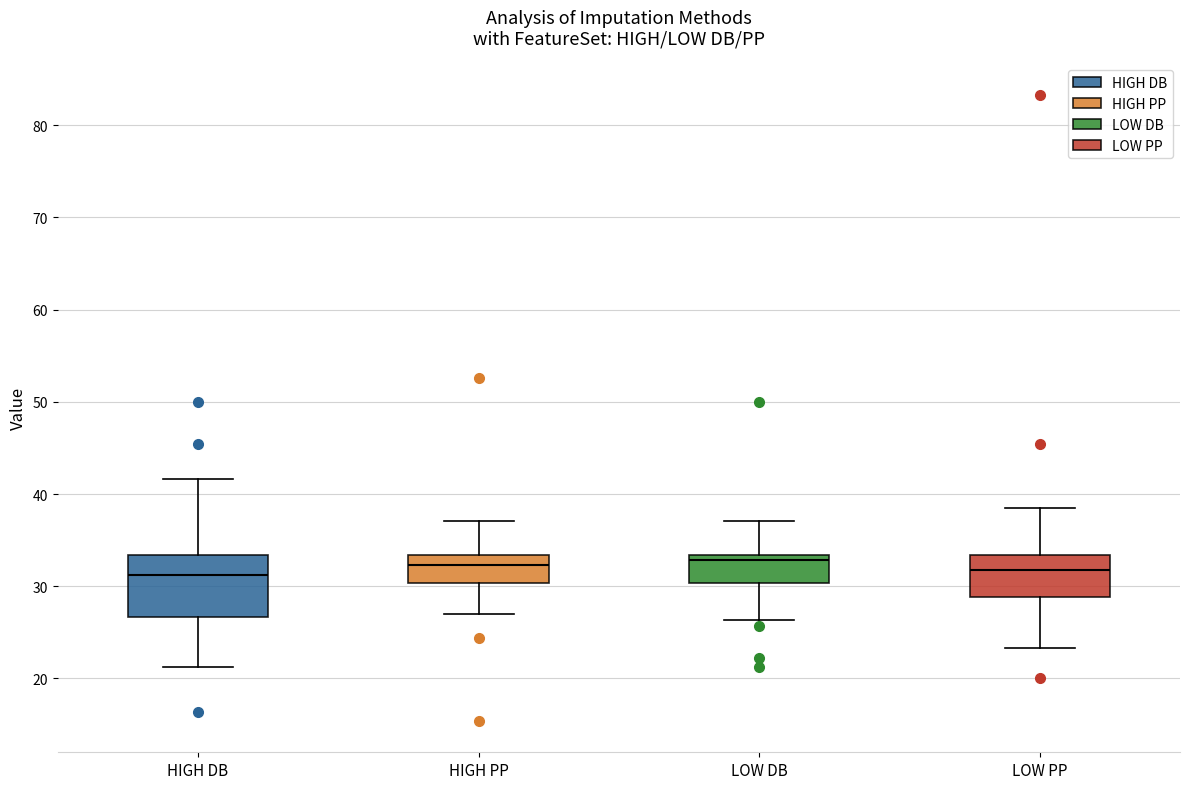

Reading left to right, transcribe this box plot: for each box, give where its median line is, the range the box spans, and where its two whiskers end, as read against the y-axis. The values are not printed on the chart, so give them approximately, as read against the axis.

HIGH DB: median 31, box 27 to 33, whiskers 21 to 42
HIGH PP: median 32, box 30 to 33, whiskers 27 to 37
LOW DB: median 33 (just below the box's upper edge), box 30 to 33, whiskers 26 to 37
LOW PP: median 32, box 29 to 33, whiskers 23 to 38